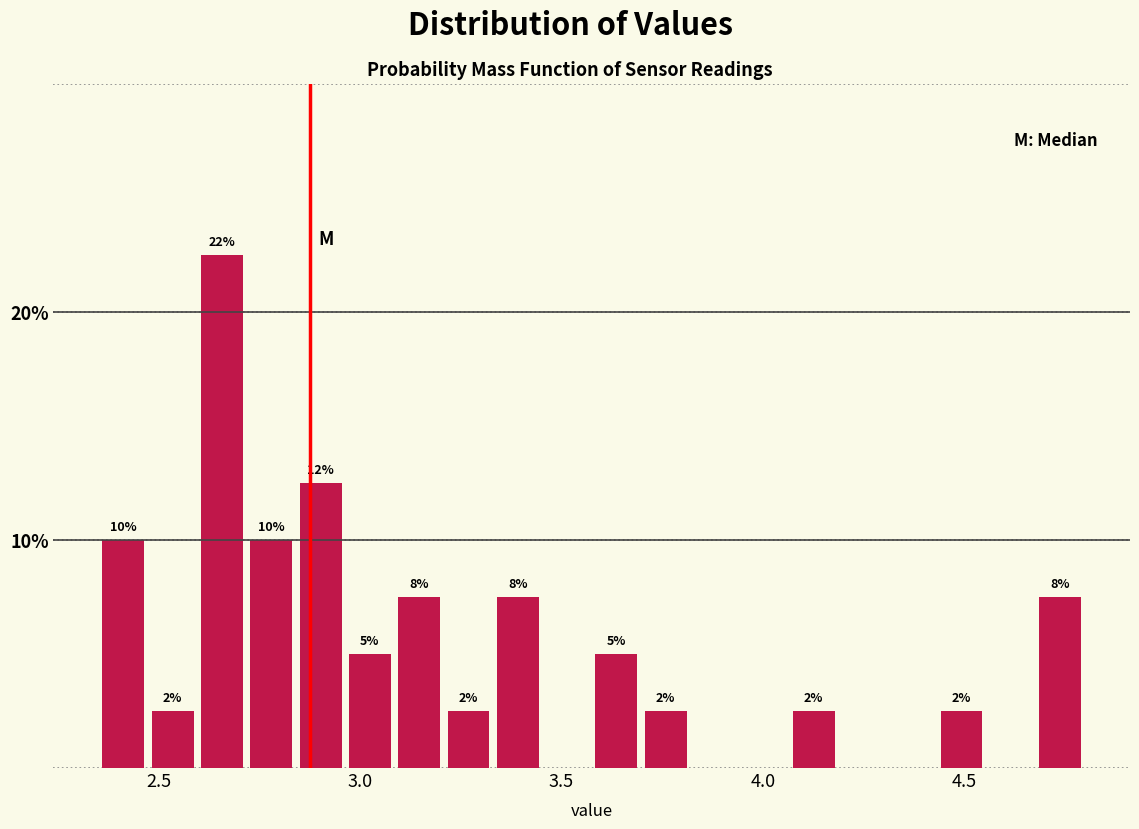

Read against the x-axis, roughly where is the centre of the tallest bar?

2.65